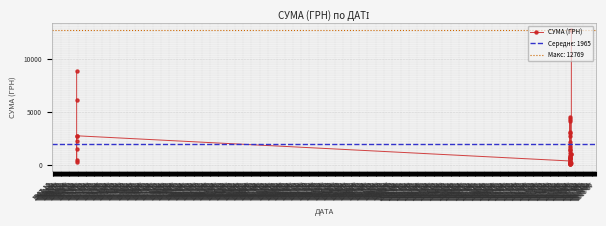

What is the greatest value displayed?

12769.3